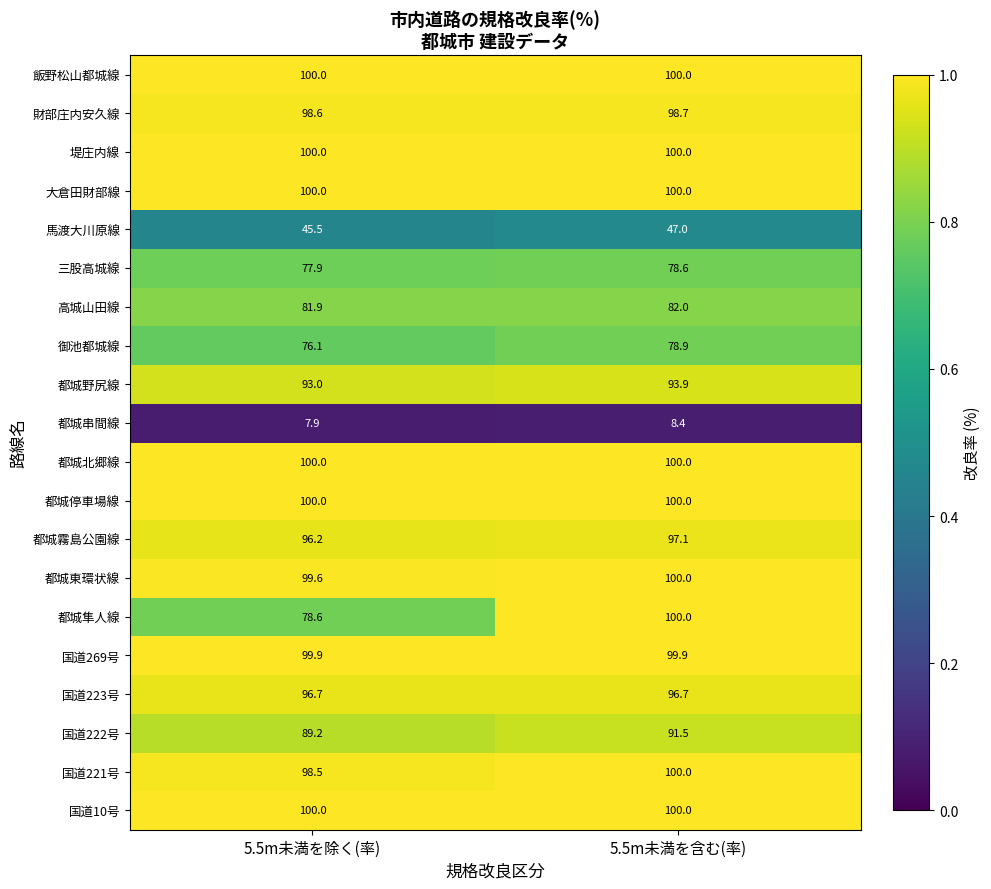

Where is 財部庄内安久線 nearest to the value 98?

5.5m未満を除く(率)